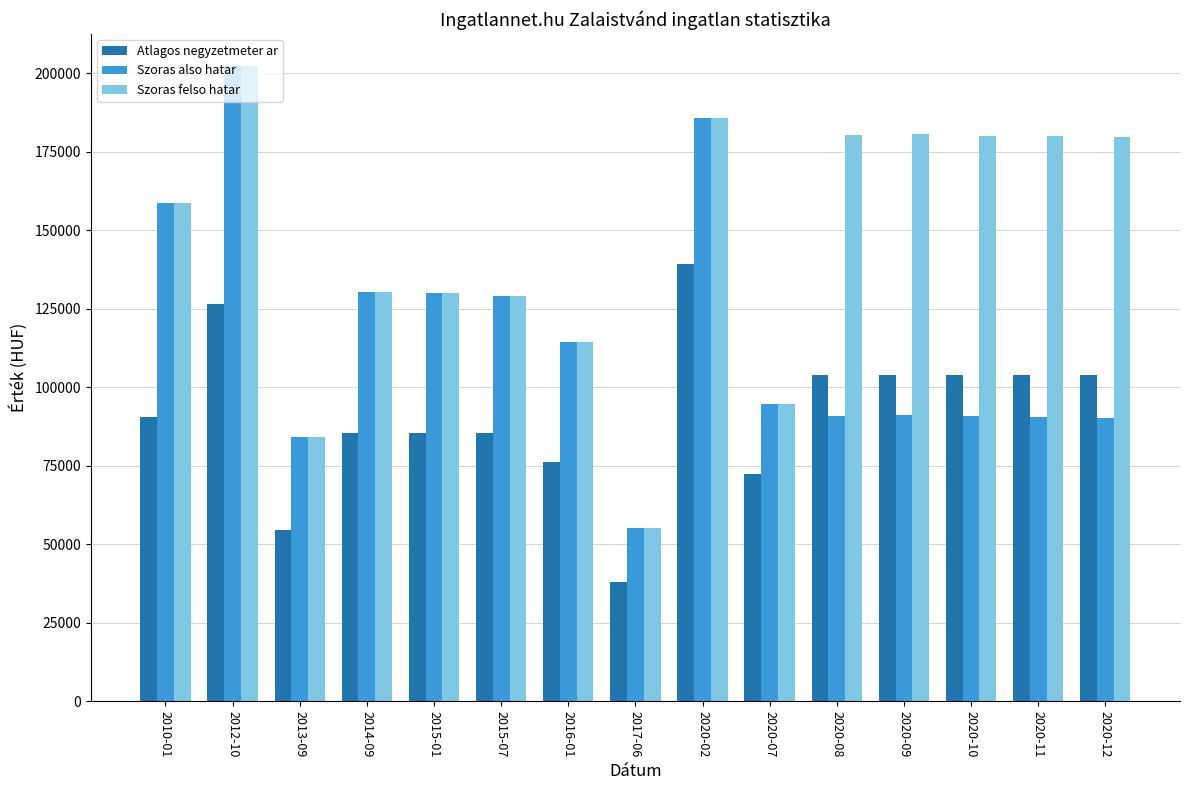

What is the label of the 4th bar from the right?

2020-09